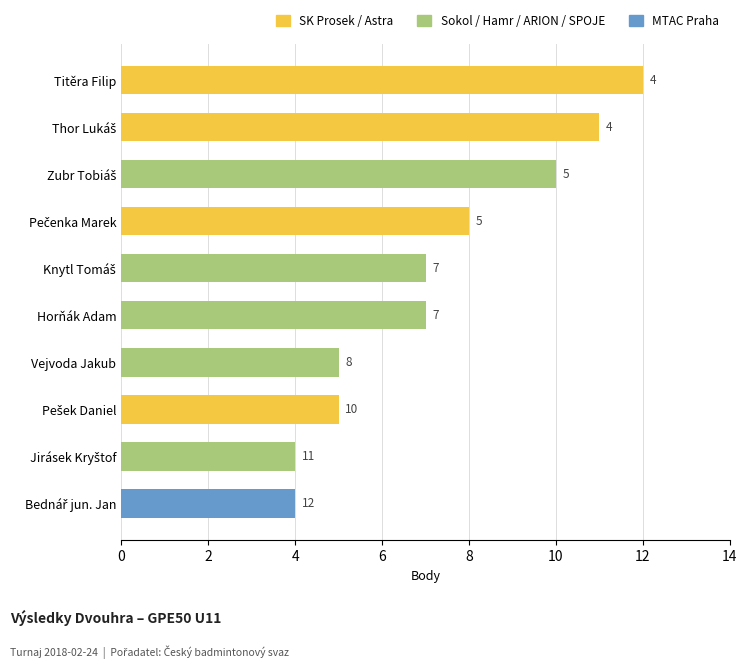

Is it true that the value at Horňák Adam is 12?

False